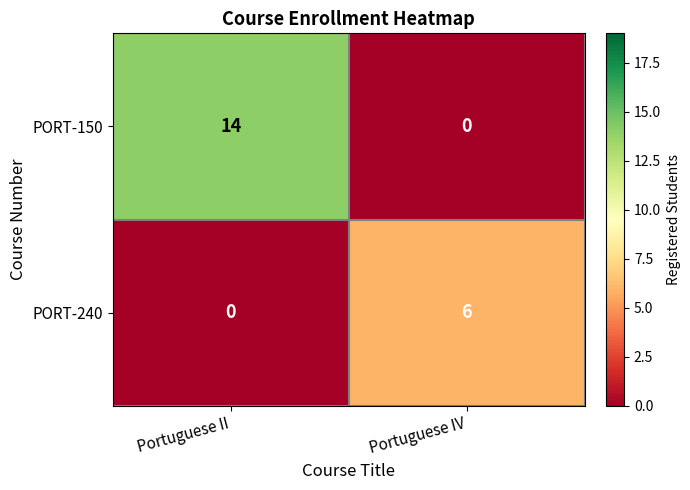

What is the difference between the maximum and minimum values in the PORT-150 series?

14